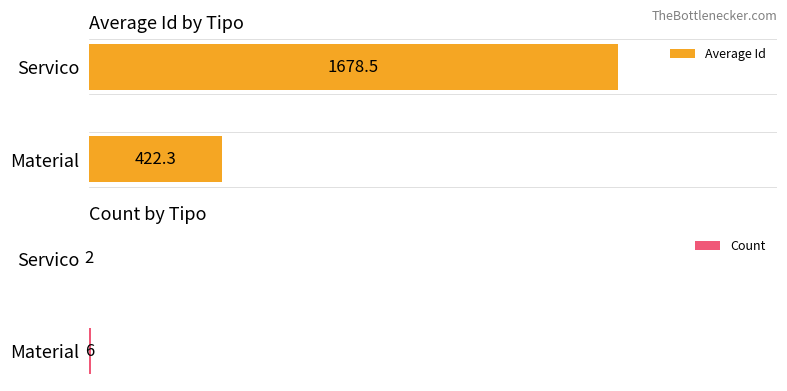

Reading left to right, what are all the values shown in this chart?

Average Id: 422.3	1678.5
Count: 6.0	2.0